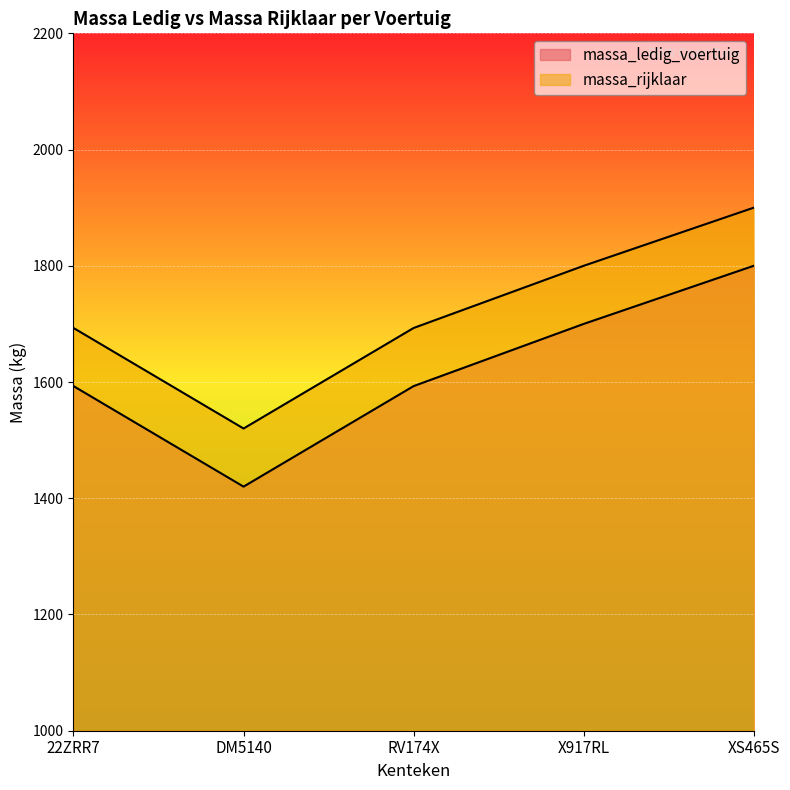

The value of massa_ledig_voertuig at DM5140 is 854. True or false?

False